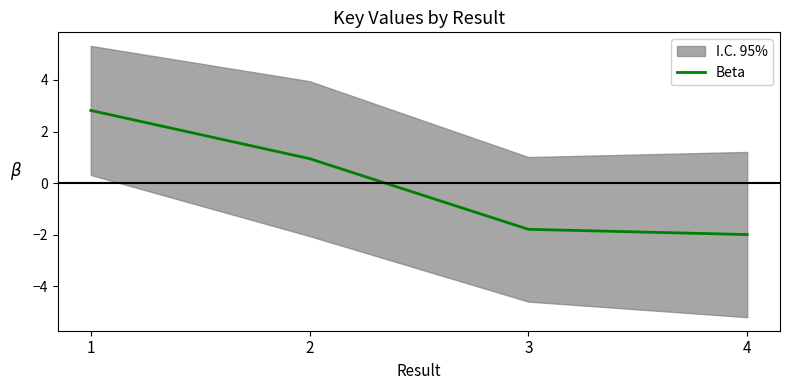

Count the values in the range -1 to 2.

1